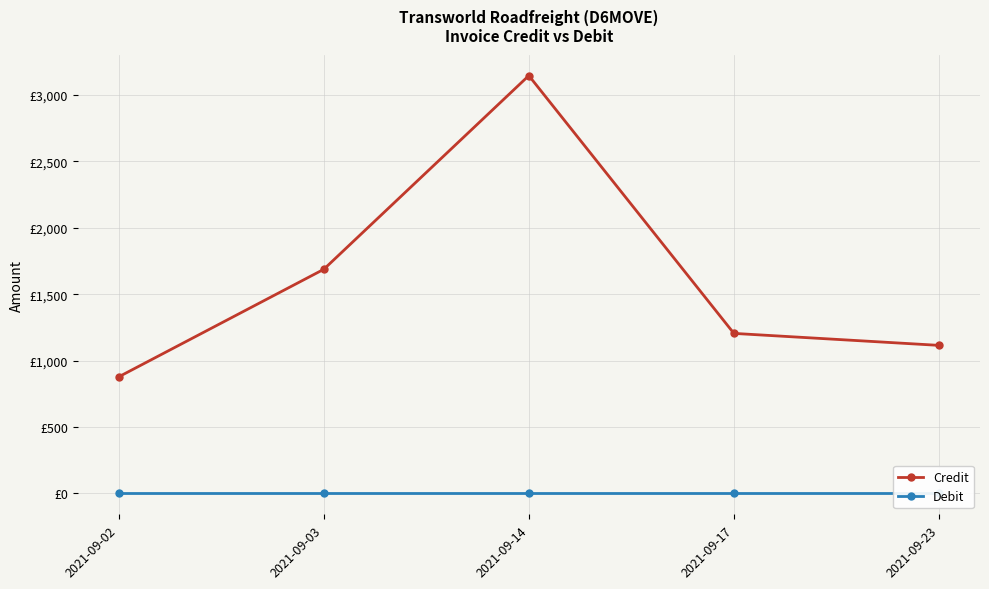

In Credit, how many points are higher than both neighbors (excluding endpoints)?

1